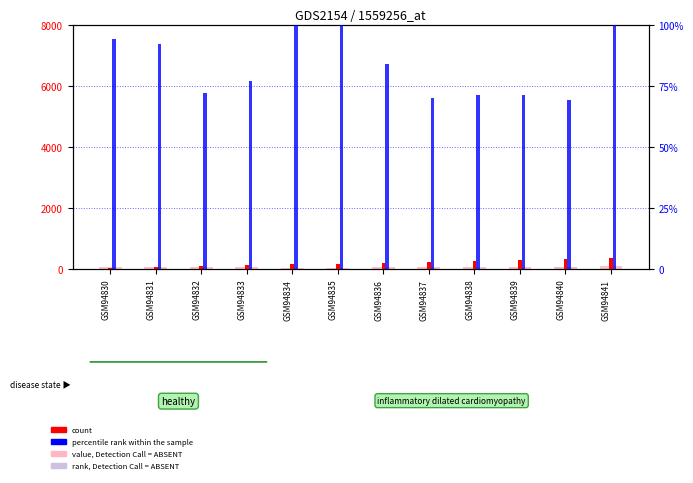

What is the average value of the count series?

195.0